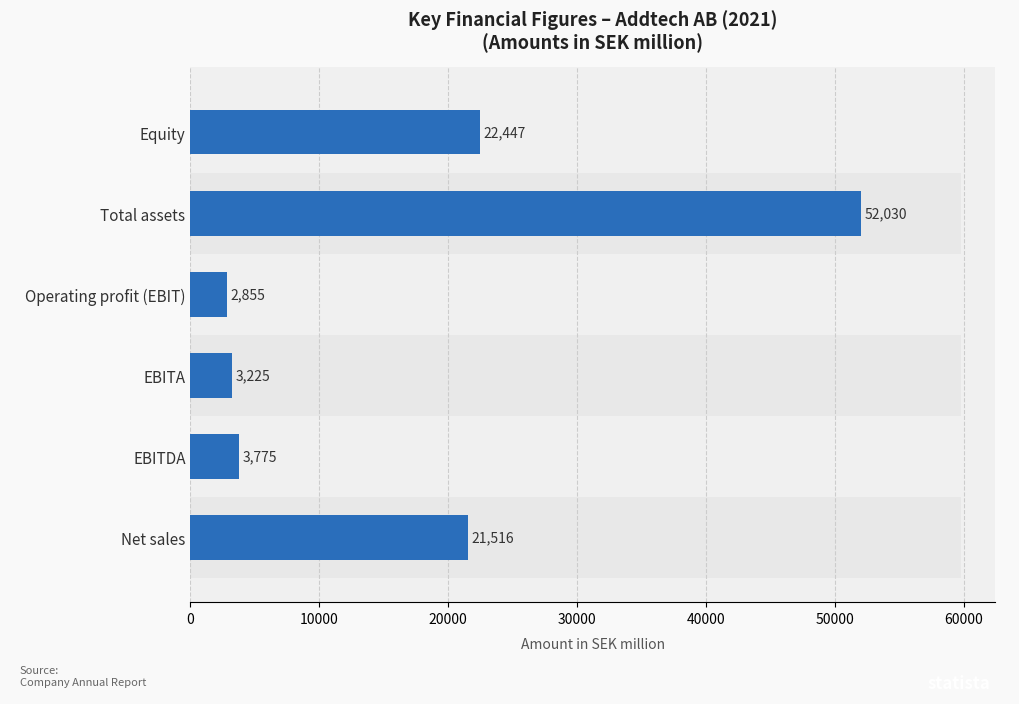

What is the difference between the highest and lowest values at EBITDA?

1904